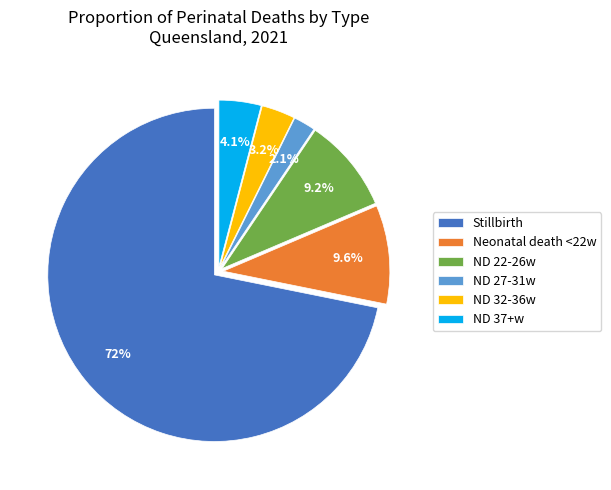

Does Stillbirth account for over 50% of the chart?

Yes